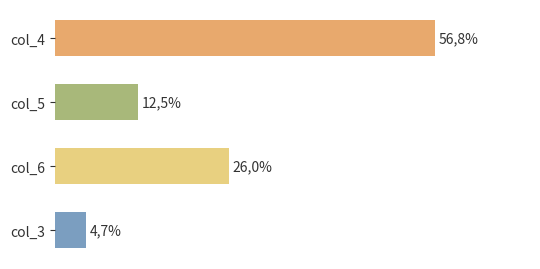

Does the chart contain any negative values?

No